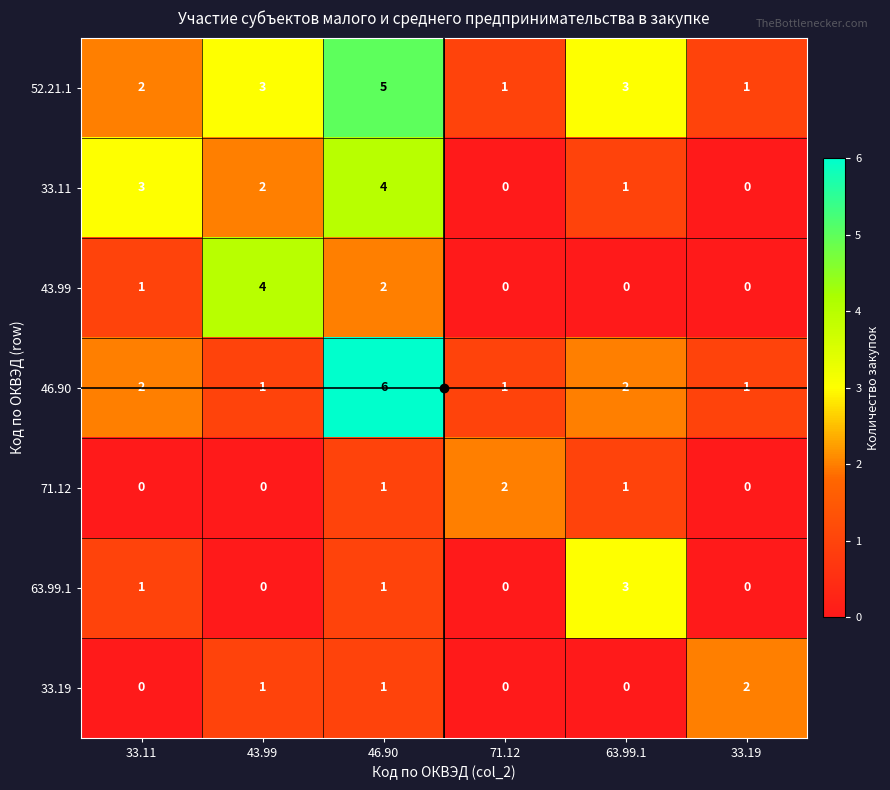

How many values in the 63.99.1 series are below 1?

3